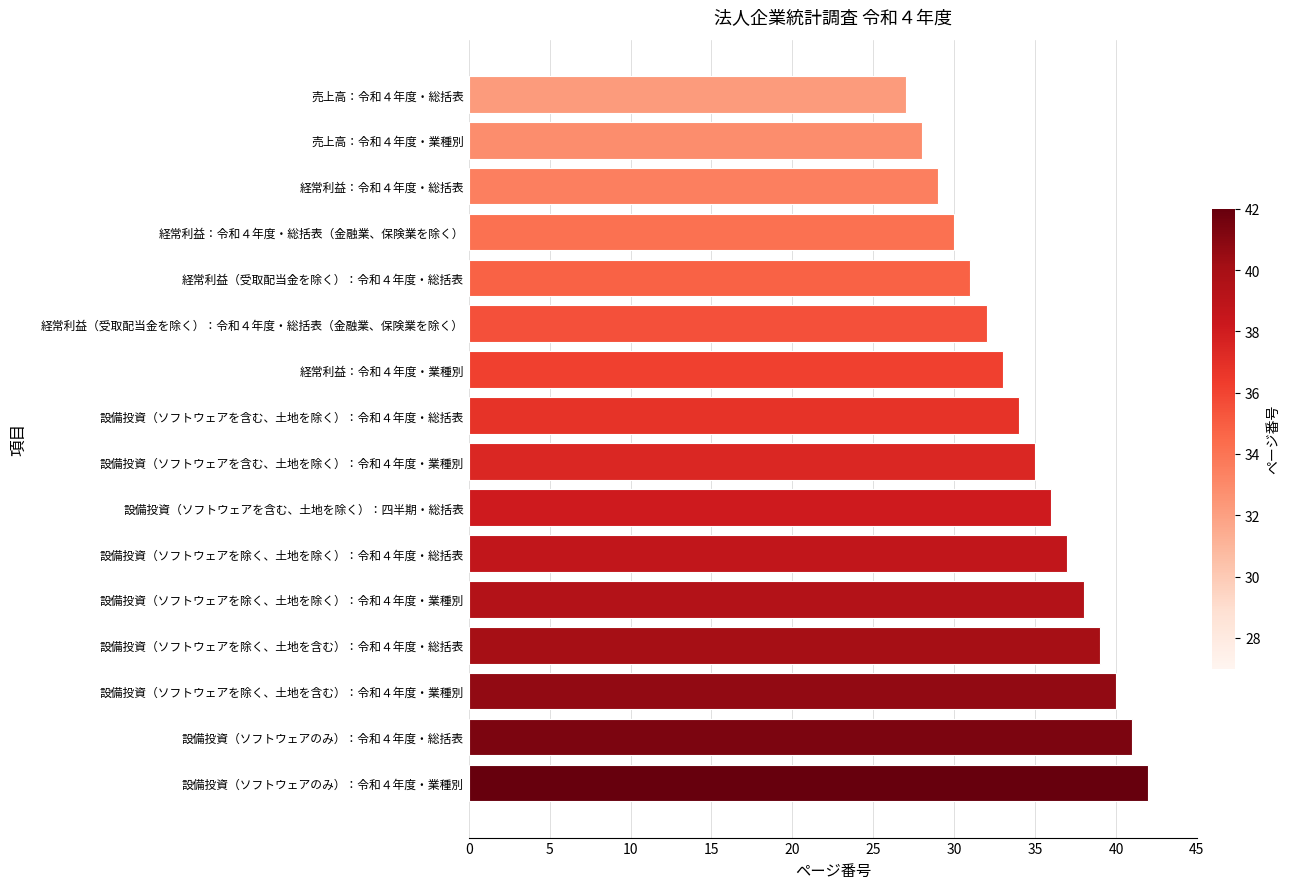

Reading top to bottom, what are all the values shown in this chart?

売上高：令和４年度・総括表=27	売上高：令和４年度・業種別=28	経常利益：令和４年度・総括表=29	経常利益：令和４年度・総括表（金融業、保険業を除く）=30	経常利益（受取配当金を除く）：令和４年度・総括表=31	経常利益（受取配当金を除く）：令和４年度・総括表（金融業、保険業を除く）=32	経常利益：令和４年度・業種別=33	設備投資（ソフトウェアを含む、土地を除く）：令和４年度・総括表=34	設備投資（ソフトウェアを含む、土地を除く）：令和４年度・業種別=35	設備投資（ソフトウェアを含む、土地を除く）：四半期・総括表=36	設備投資（ソフトウェアを除く、土地を除く）：令和４年度・総括表=37	設備投資（ソフトウェアを除く、土地を除く）：令和４年度・業種別=38	設備投資（ソフトウェアを除く、土地を含む）：令和４年度・総括表=39	設備投資（ソフトウェアを除く、土地を含む）：令和４年度・業種別=40	設備投資（ソフトウェアのみ）：令和４年度・総括表=41	設備投資（ソフトウェアのみ）：令和４年度・業種別=42